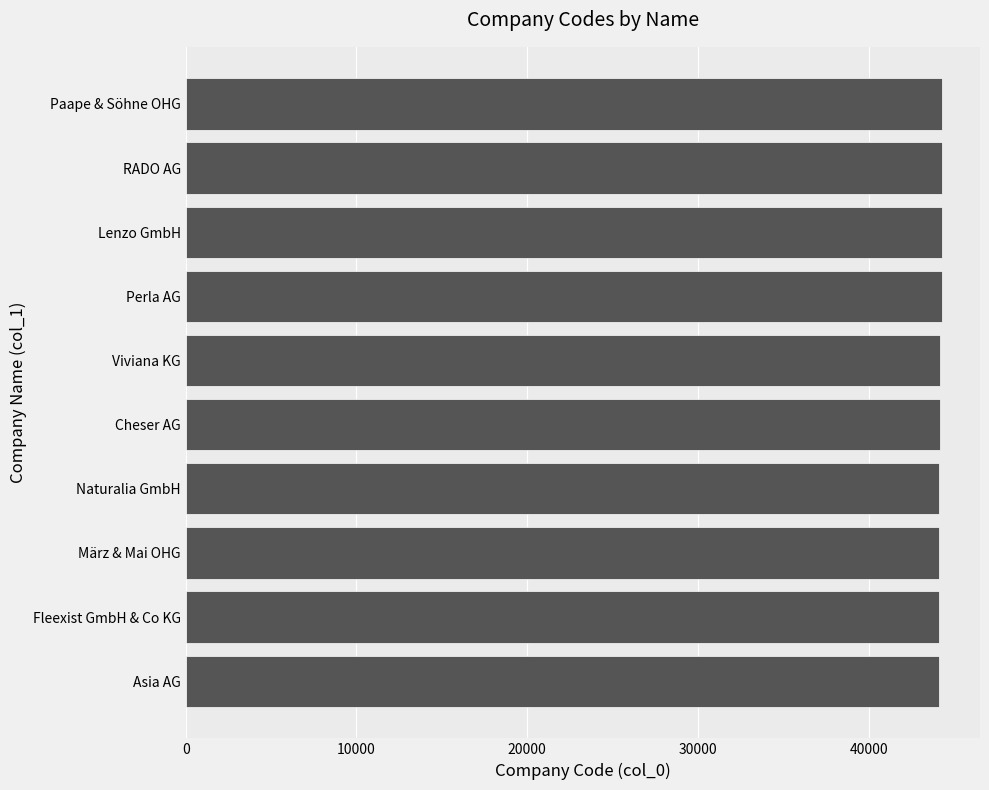

What is the sum of the values at RADO AG and Naturalia GmbH?

88408